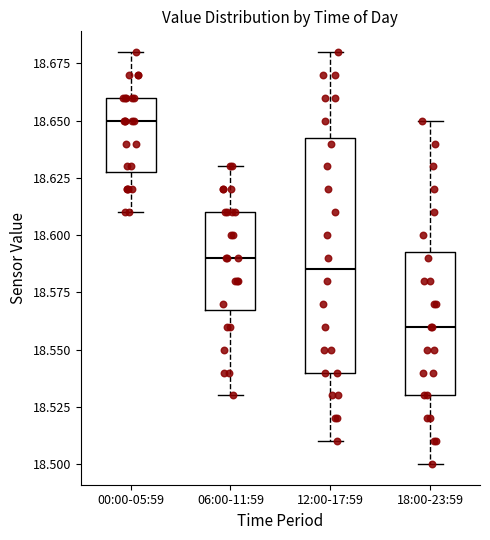

Which box is the tallest, from its lower edge to its upper edge?

12:00-17:59